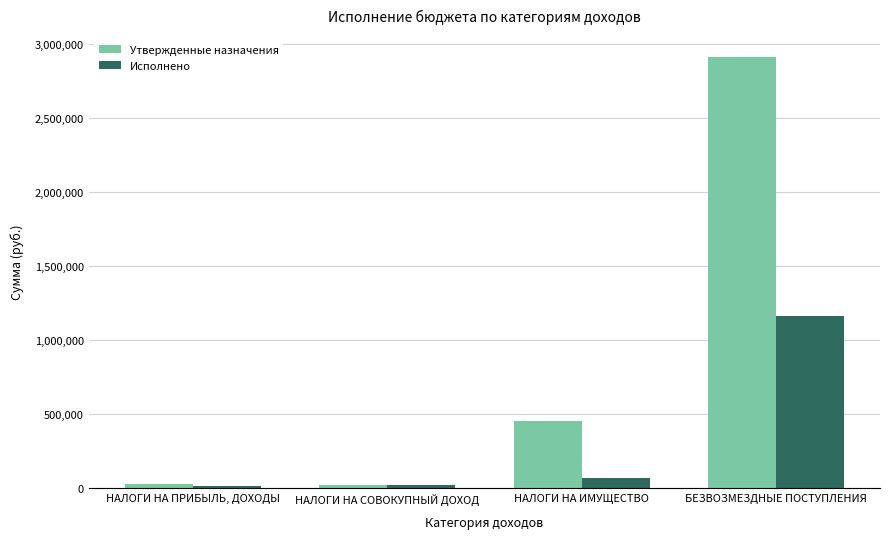

Which series has the largest total across all categories?

Утвержденные назначения